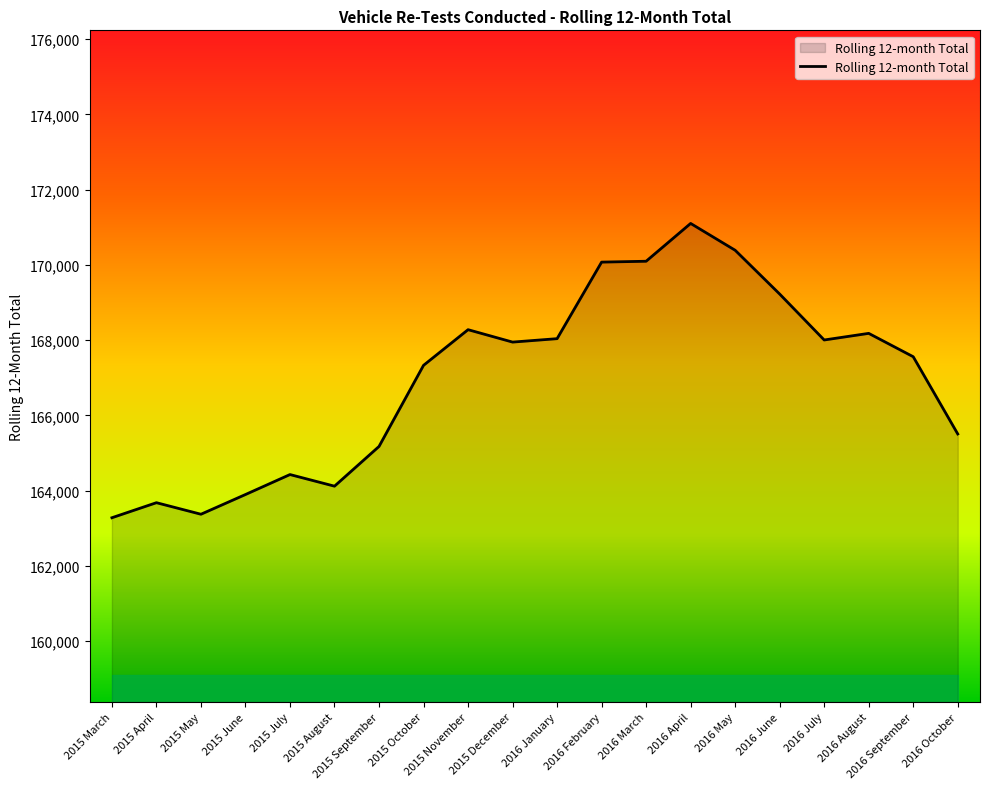

What is the approximate value at 2016 May, to the nearest 100?

170400